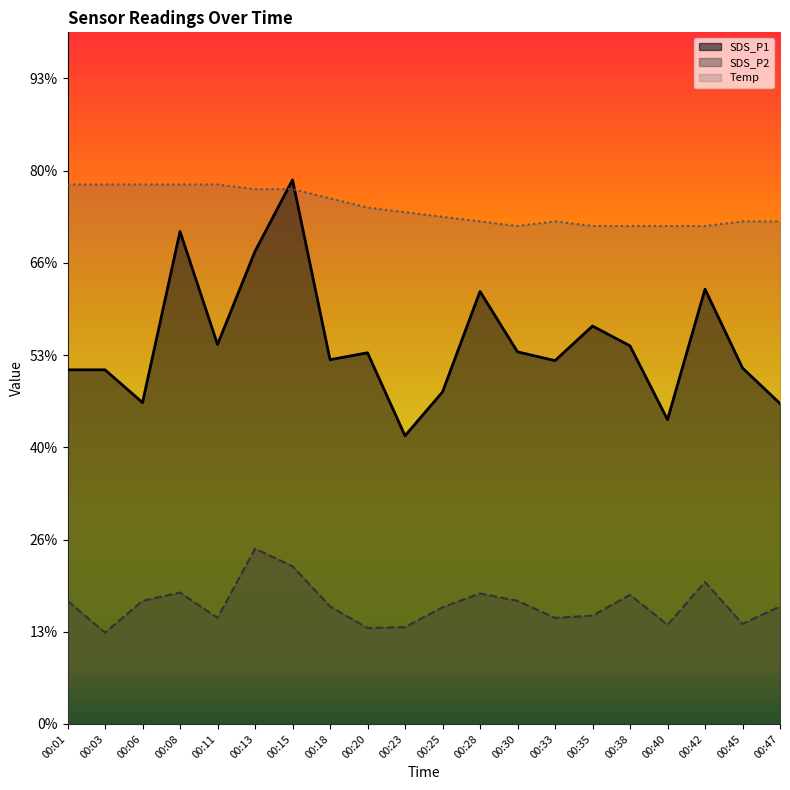

At which category is the sum across all series the highest?

00:15